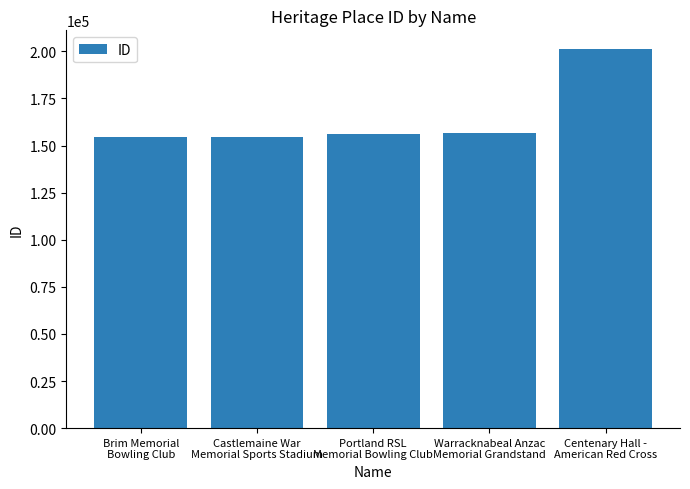

What is the value of the 2nd bar from the left?

154776